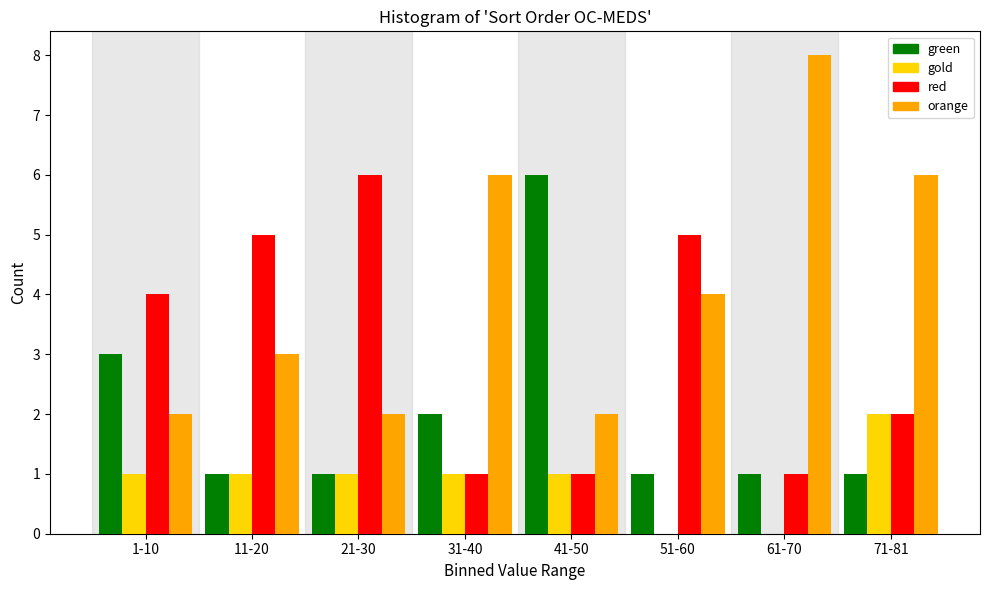

Which label corresponds to the largest value in the chart?

61-70